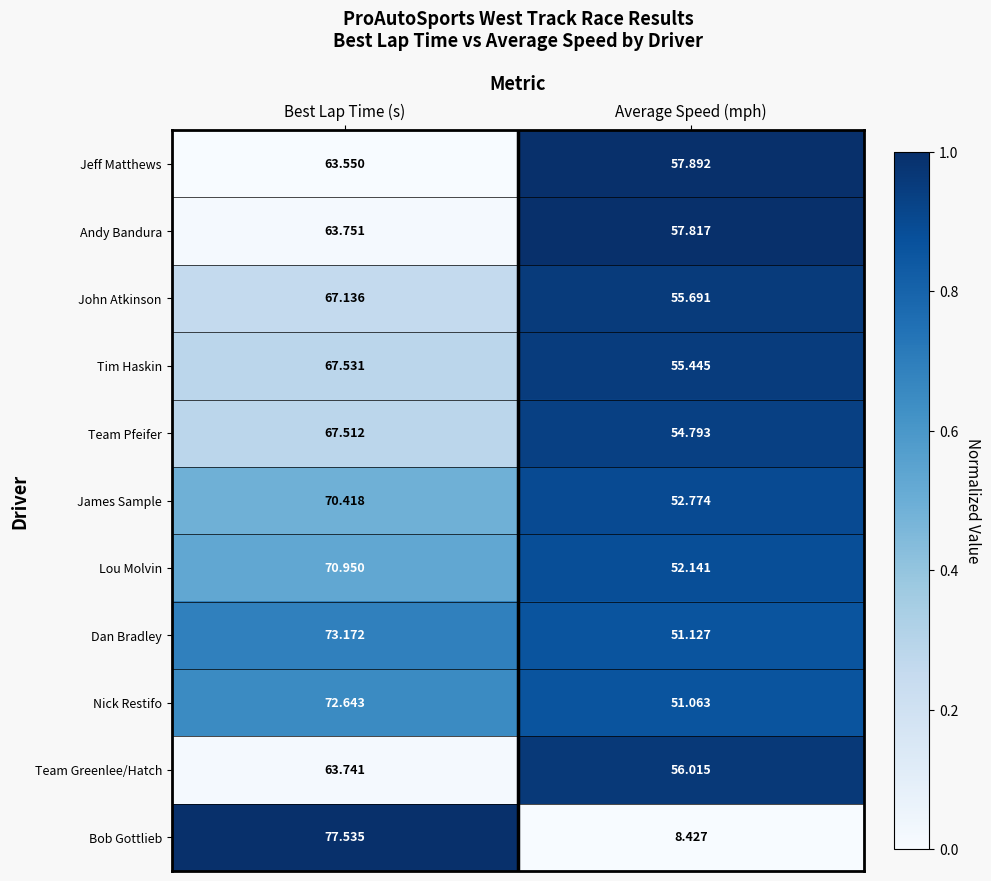

Where is Andy Bandura nearest to the value 60?

Average Speed (mph)